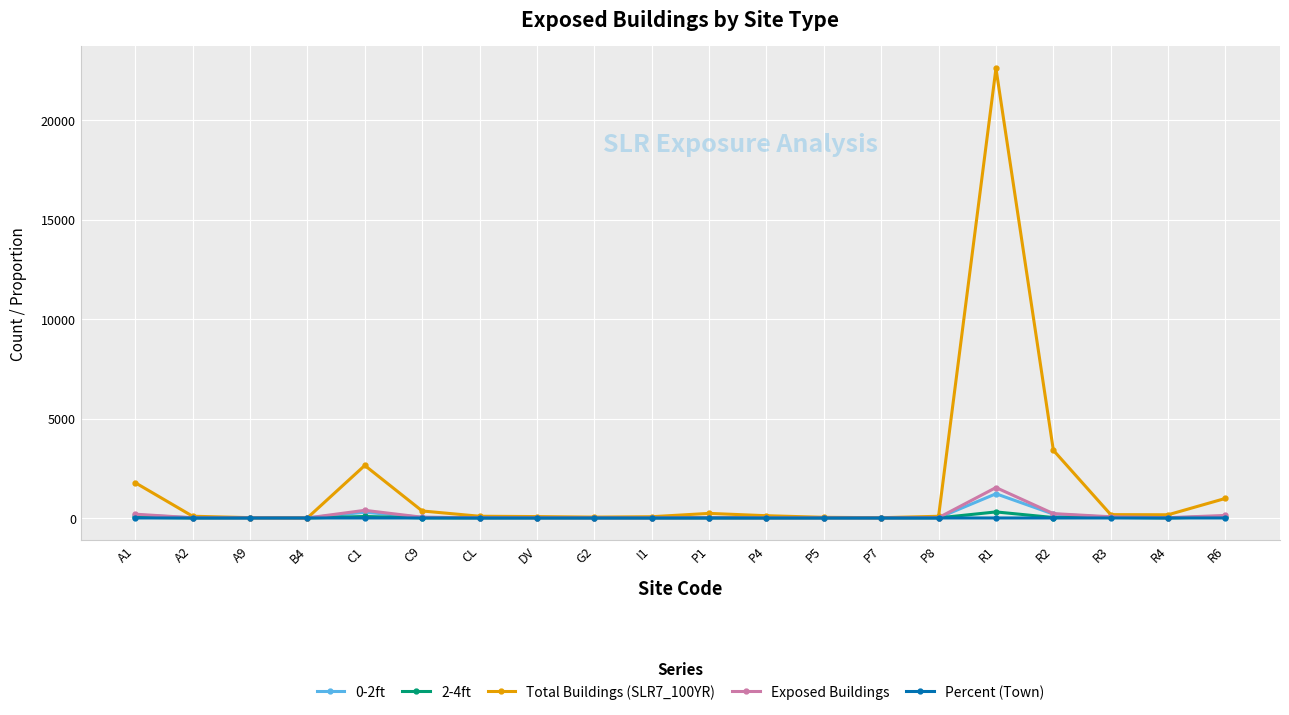

Which series has the largest total across all categories?

Total Buildings (SLR7_100YR)